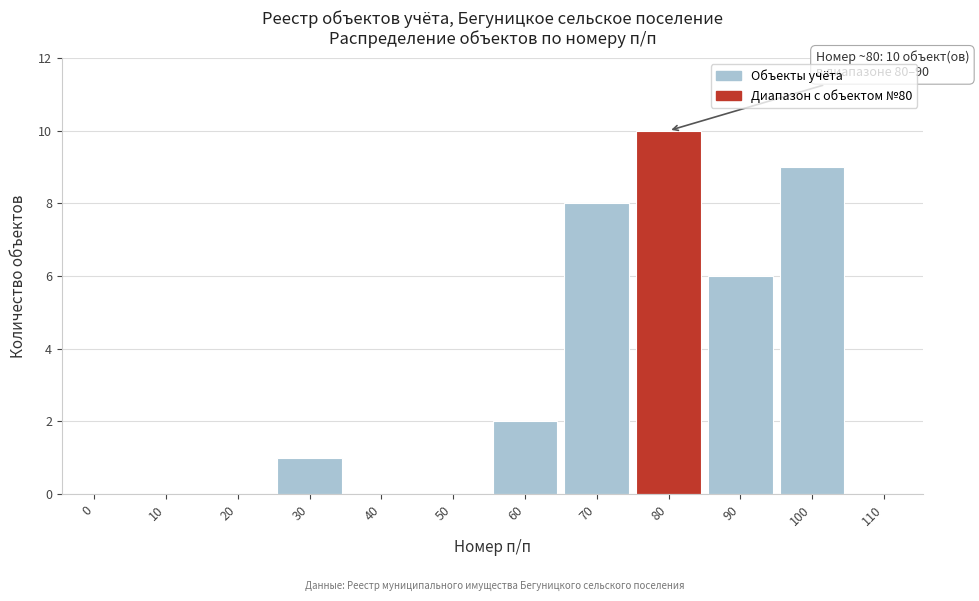

Reading right to left, transcribe all the data shown in this chart.

110=0	100=9	90=6	80=10	70=8	60=2	50=0	40=0	30=1	20=0	10=0	0=0